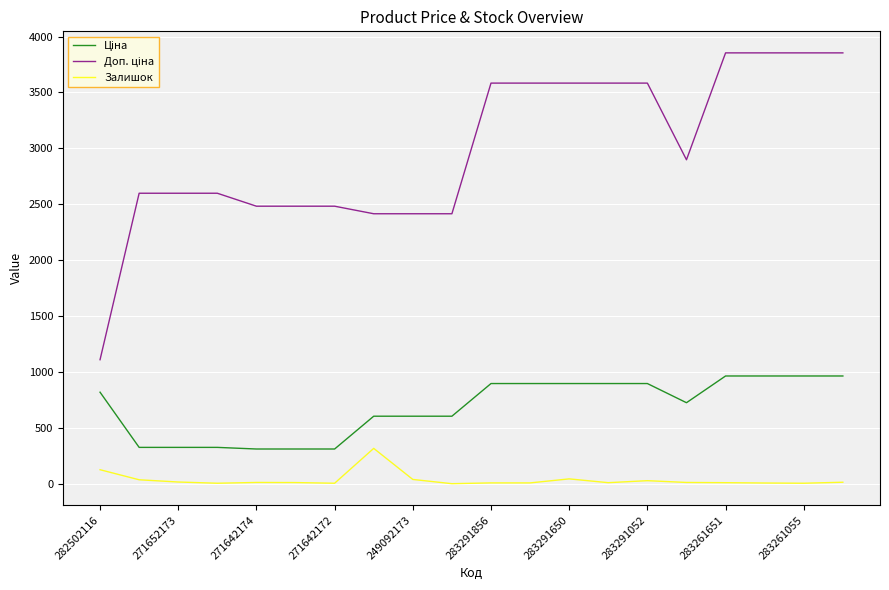

How many lines are shown in the chart?

3